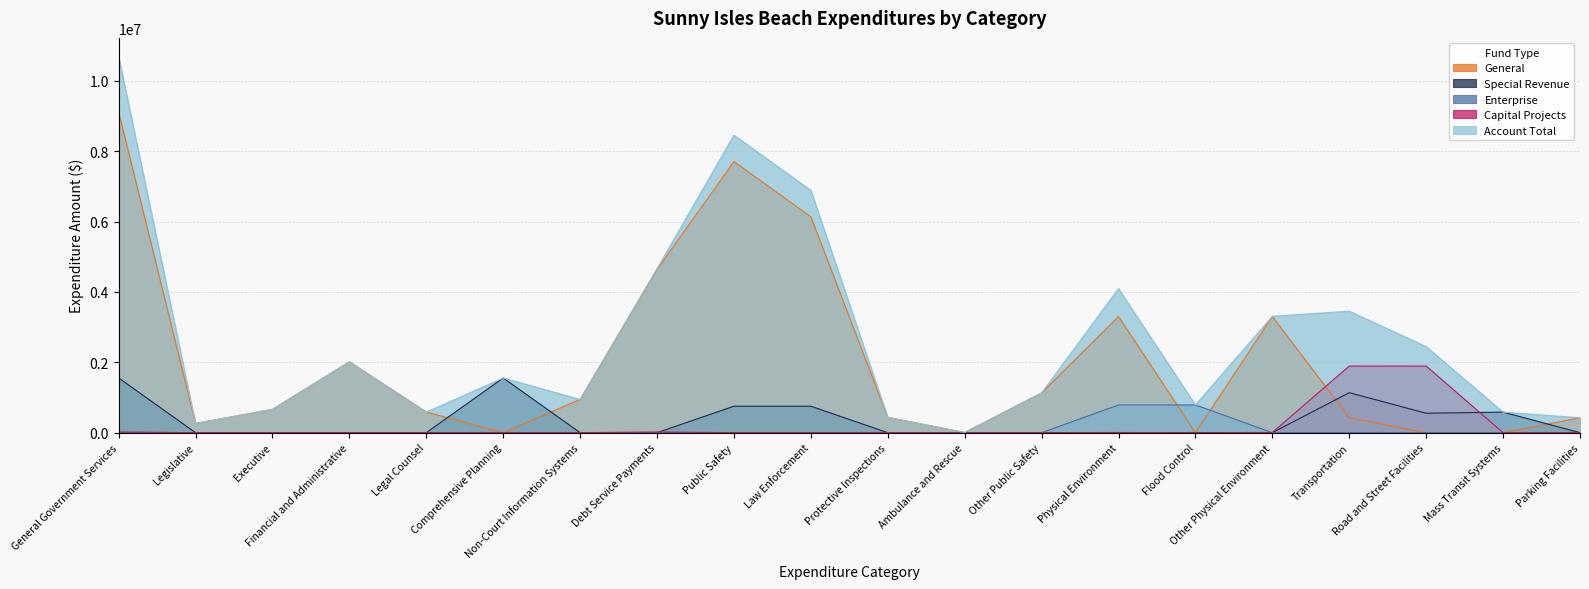

True or false: Account Total has a value of 2899 at Ambulance and Rescue.

False